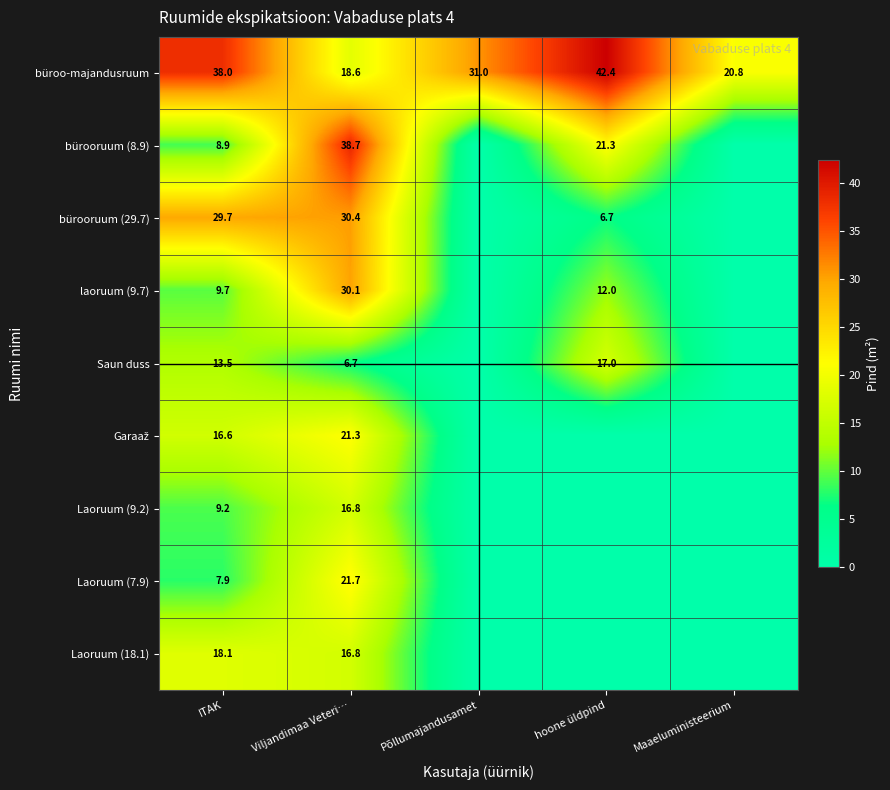

What is the total value across all series at ITAK?

151.6